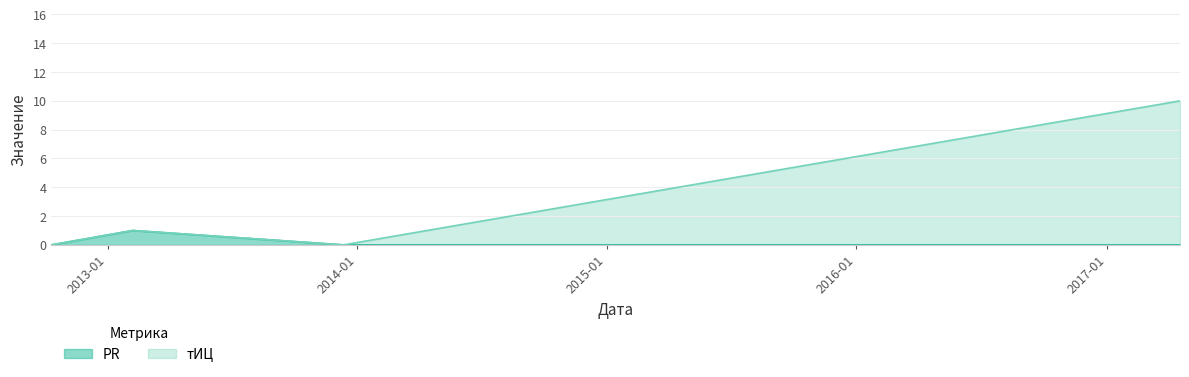

The тИЦ series shows 0 at 2013-12-12. True or false?

True